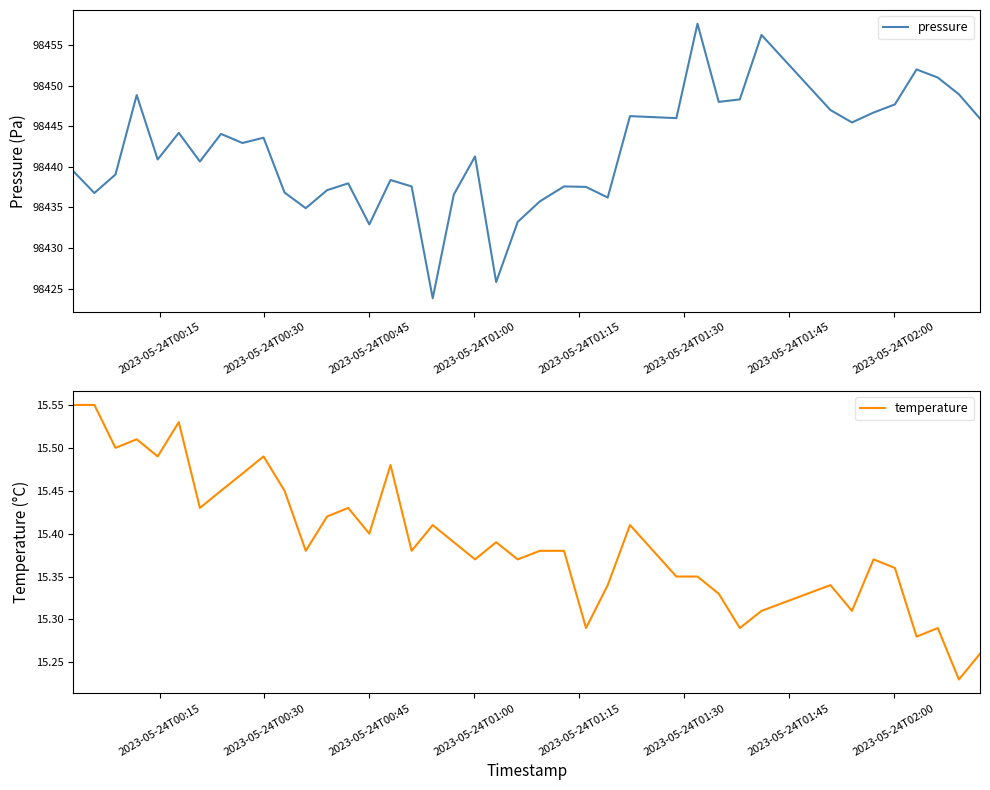

What is the minimum value for temperature?

15.2